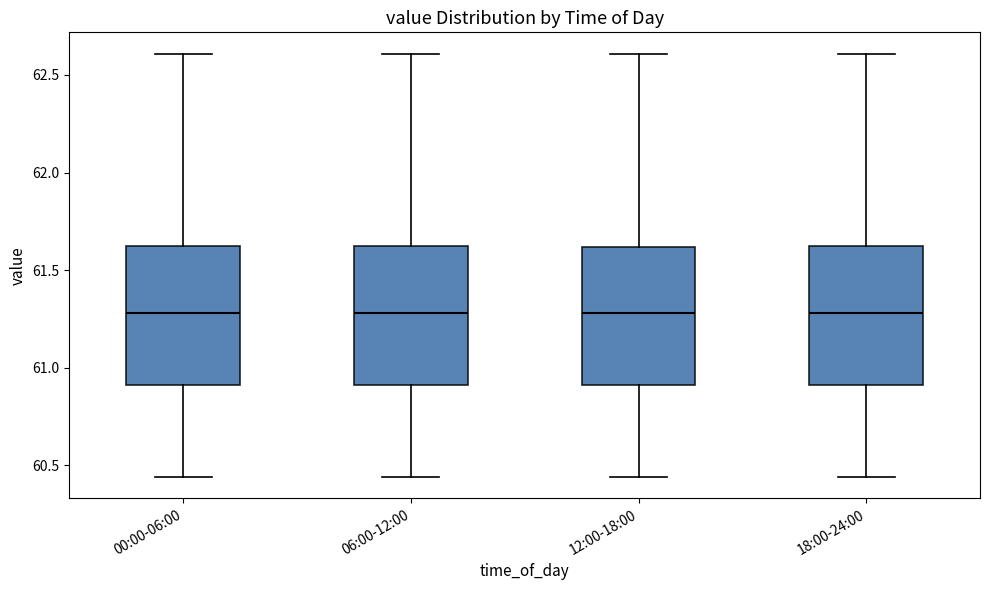

Where is the upper edge of the box for 18:00-24:00 on the y-axis? The values are not printed on the chart, so give them approximately, as read against the axis.

61.60